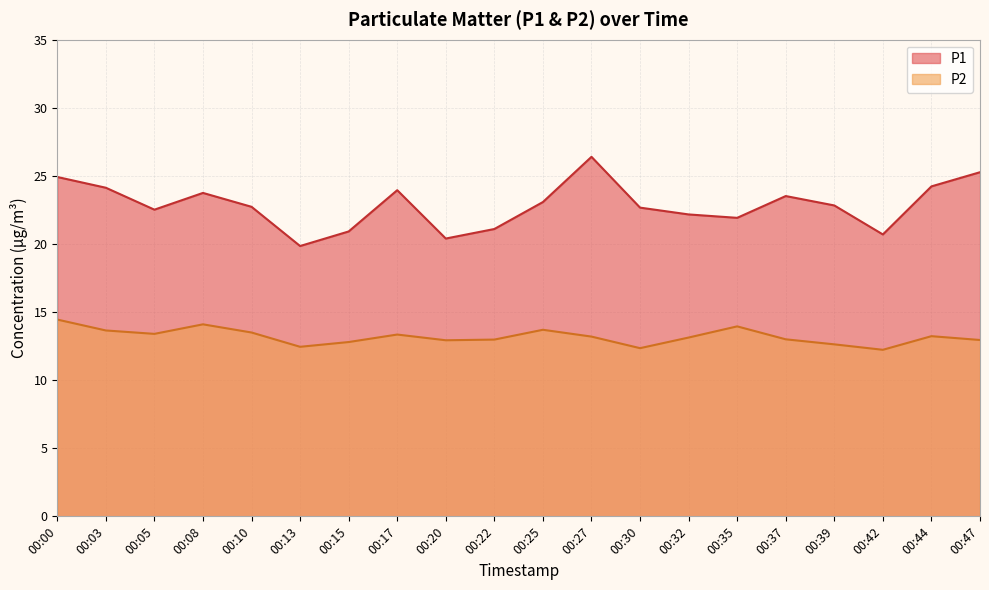

In P2, how many points are higher than both neighbors (excluding endpoints)?

5